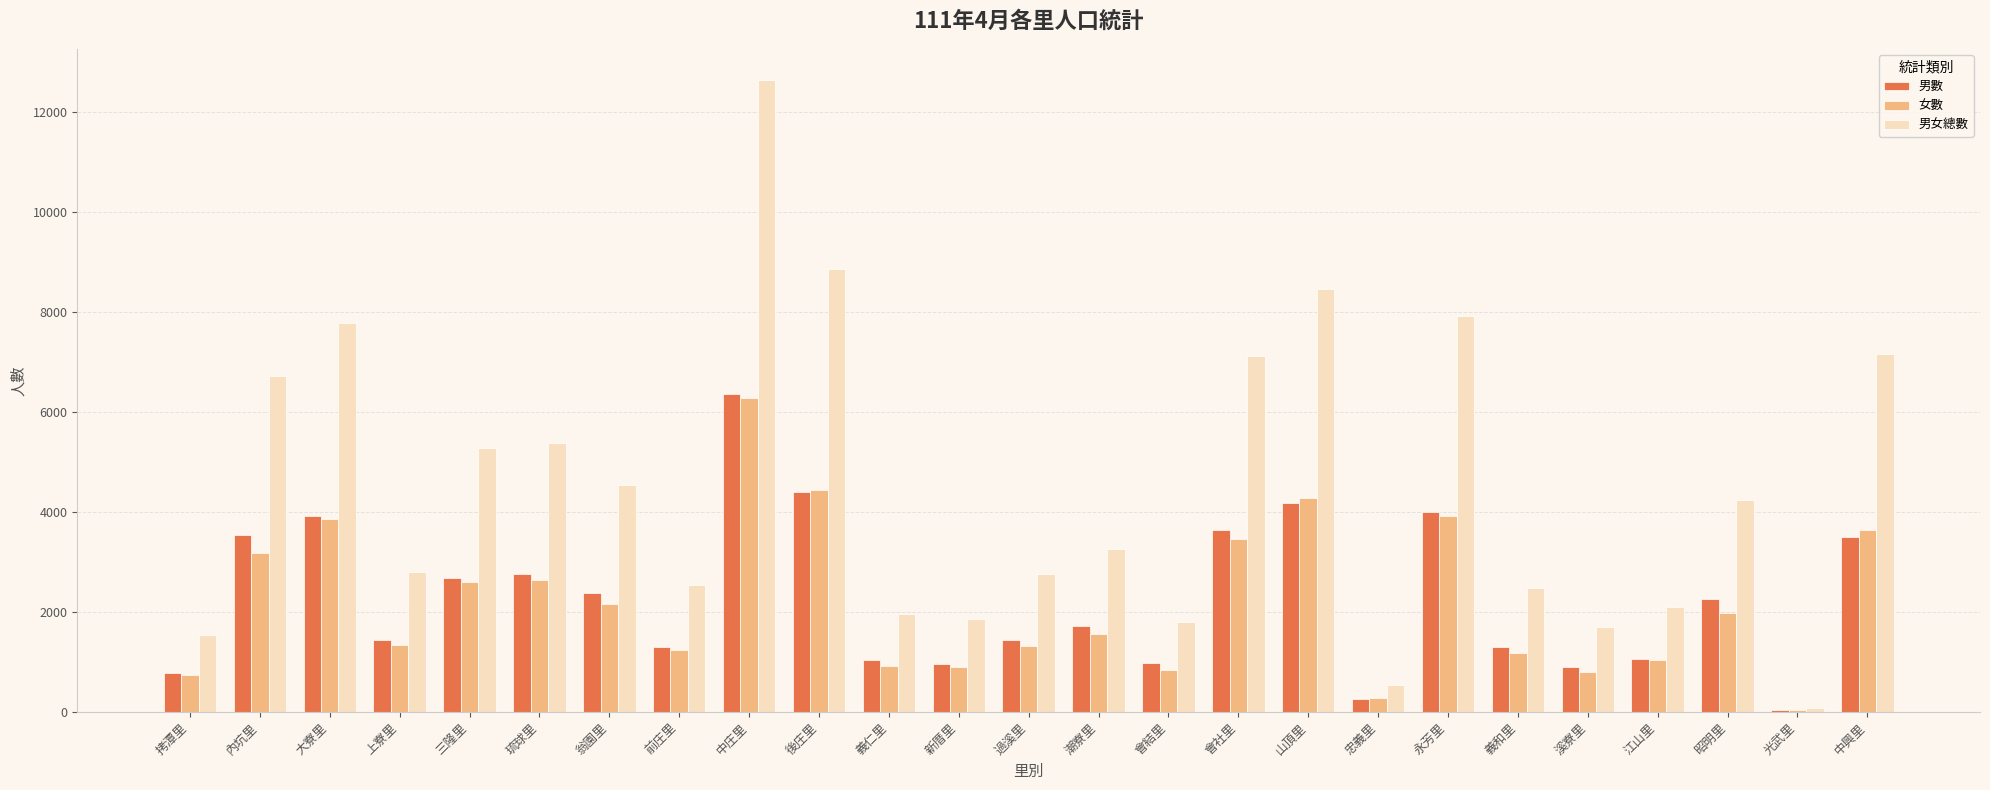

Which series changed the most between 翁園里 and 中興里?

男女總數